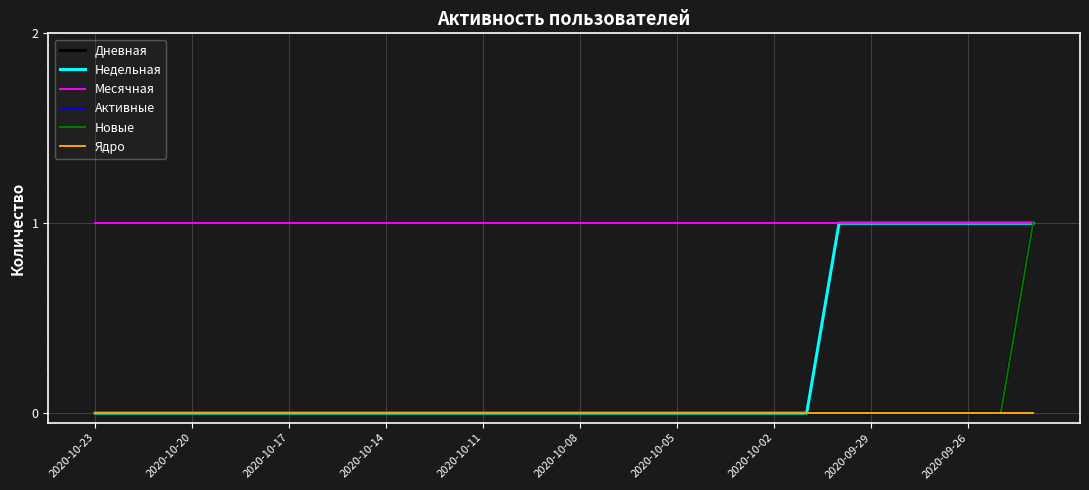

True or false: Активные and Ядро intersect in this chart.

False